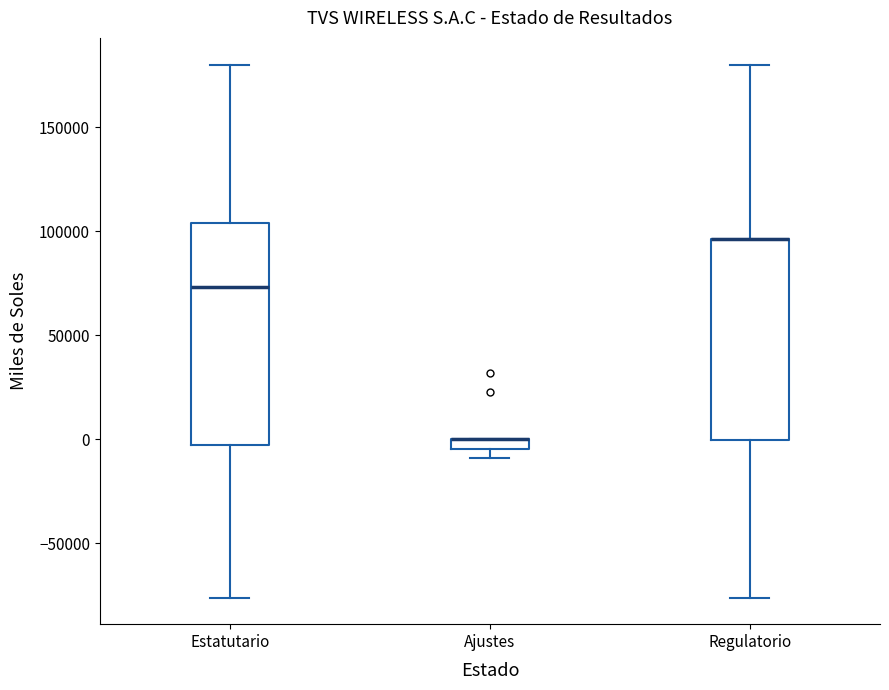

Where is the upper edge of the box for Regulatorio on the y-axis? The values are not printed on the chart, so give them approximately, as read against the axis.

95000